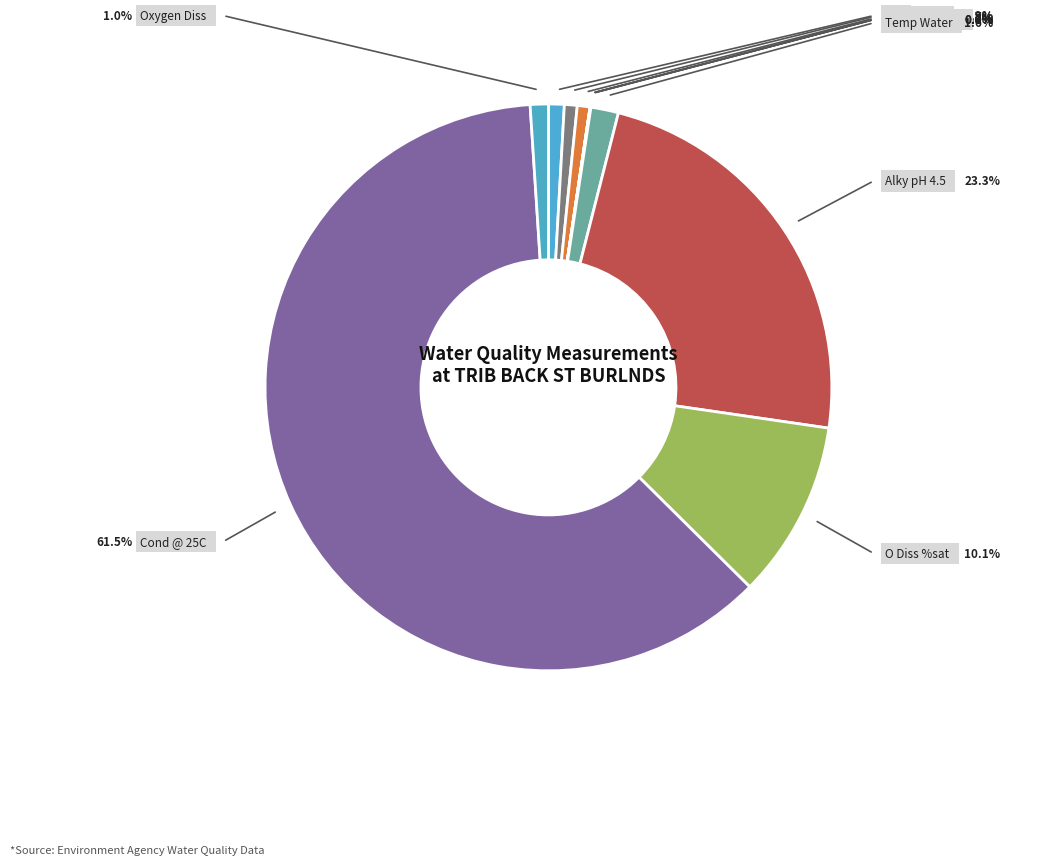

What is the majority slice?

Cond @ 25C